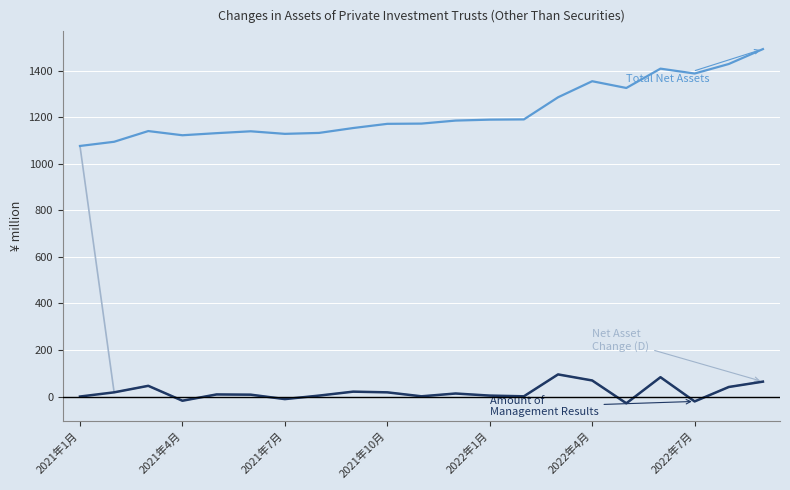

What is the greatest value displayed?

1492